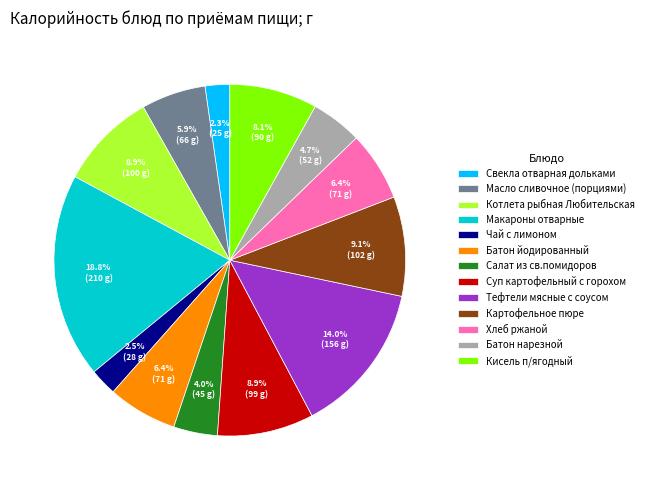

Which slice is the largest?

Макароны отварные